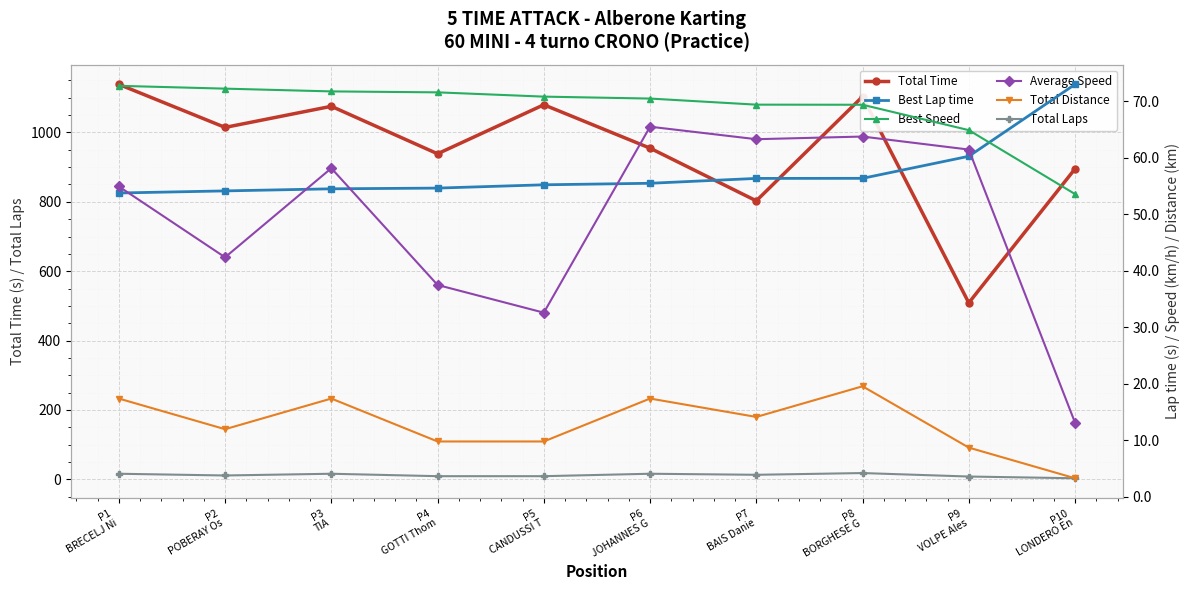

True or false: Total Laps and Average Speed intersect in this chart.

False